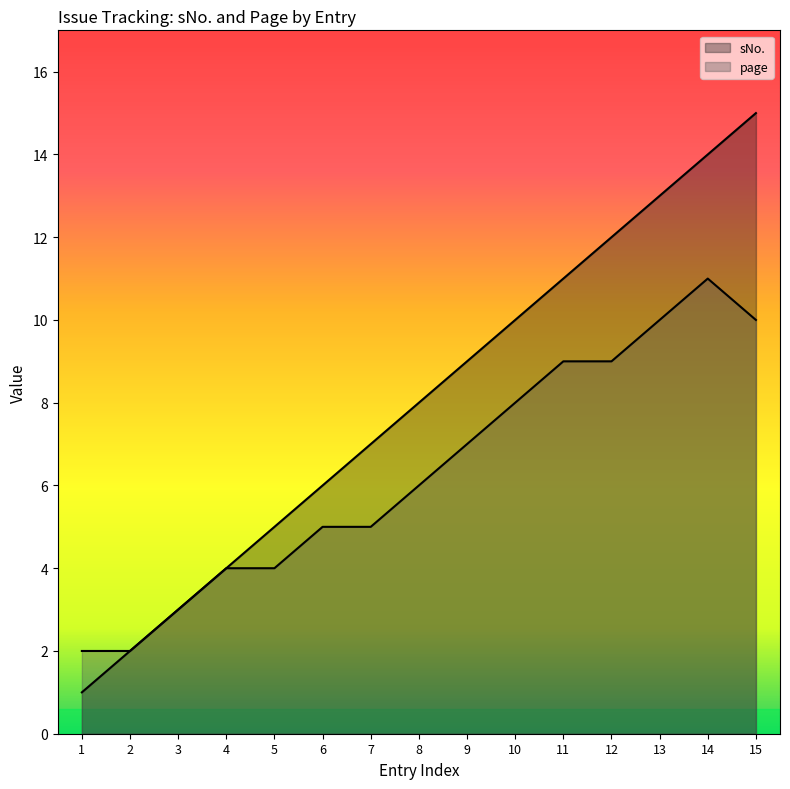

How many lines are shown in the chart?

2